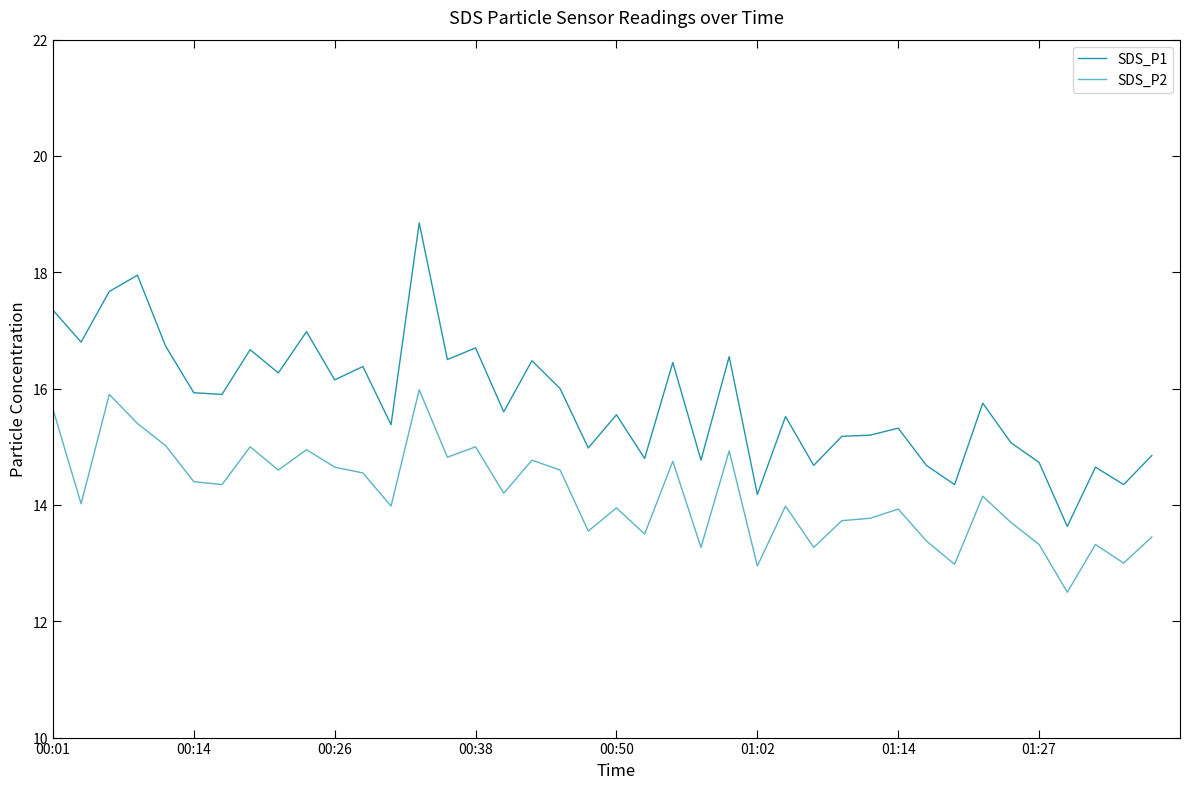

What is the minimum value for SDS_P2?

12.5